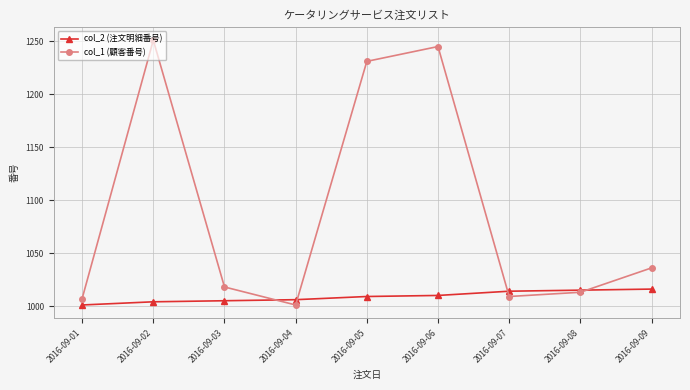

Between 2016-09-06 and 2016-09-08, which series saw the biggest shift?

col_1 (顧客番号)